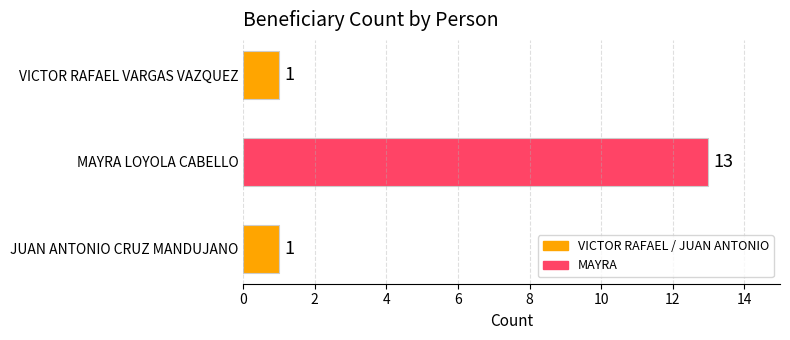

What is the minimum value shown in the chart?

1